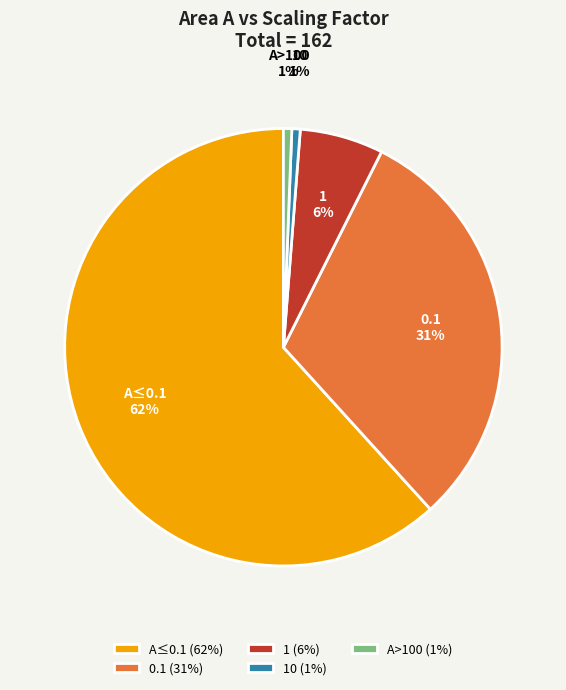

Between A>100 and A≤0.1, which is larger?

A≤0.1